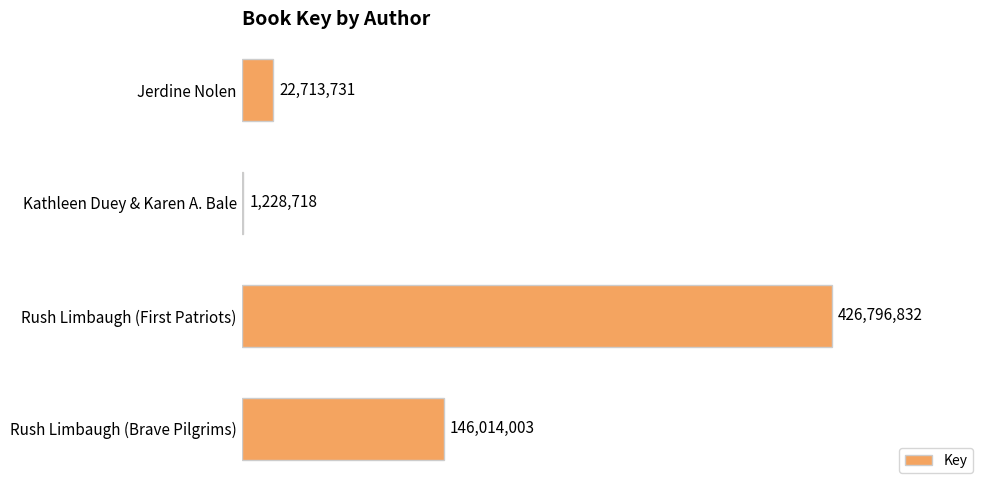

Are the bars horizontal?

Yes